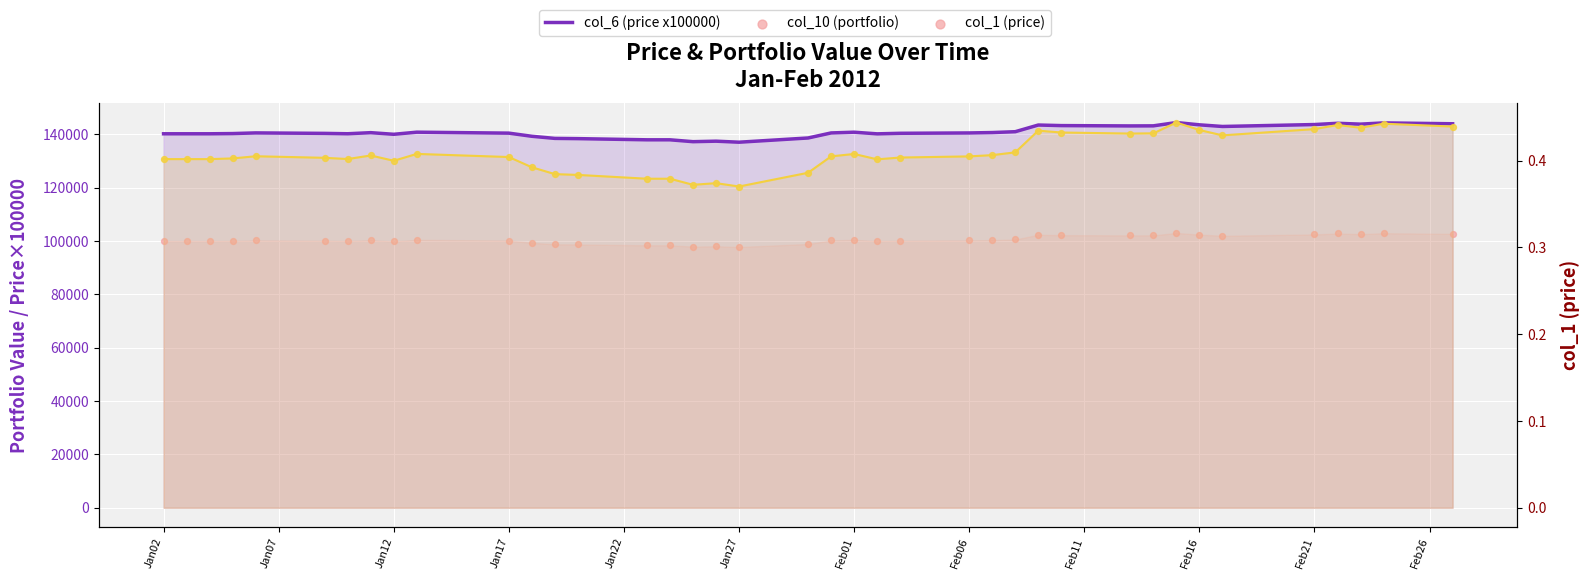

What is the total value across all series at Feb21?

246109.5